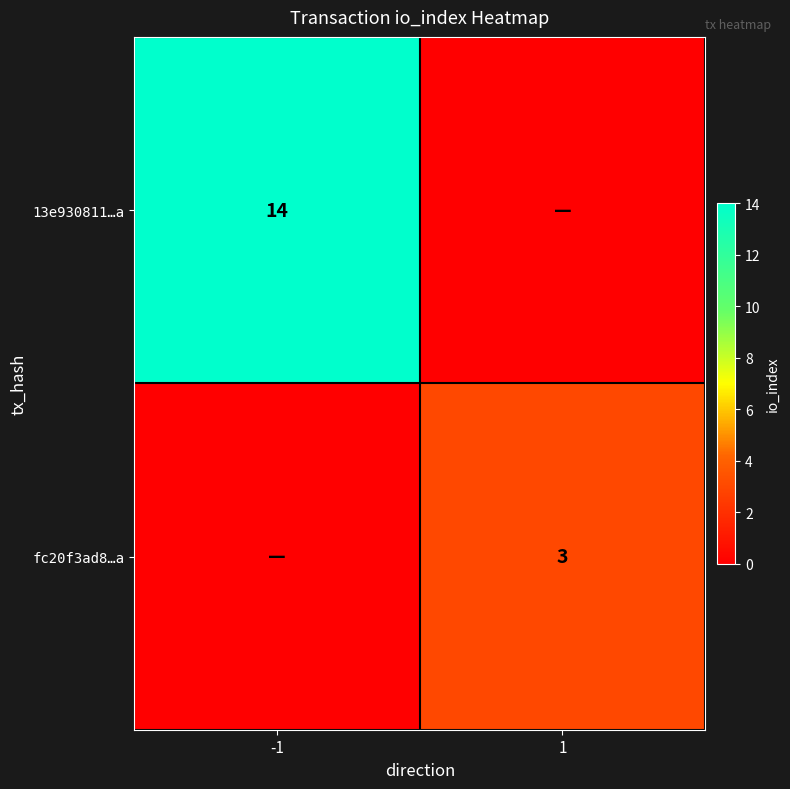

Is the value of 13e930811…a at -1 greater than the value of fc20f3ad8…a at 1?

Yes